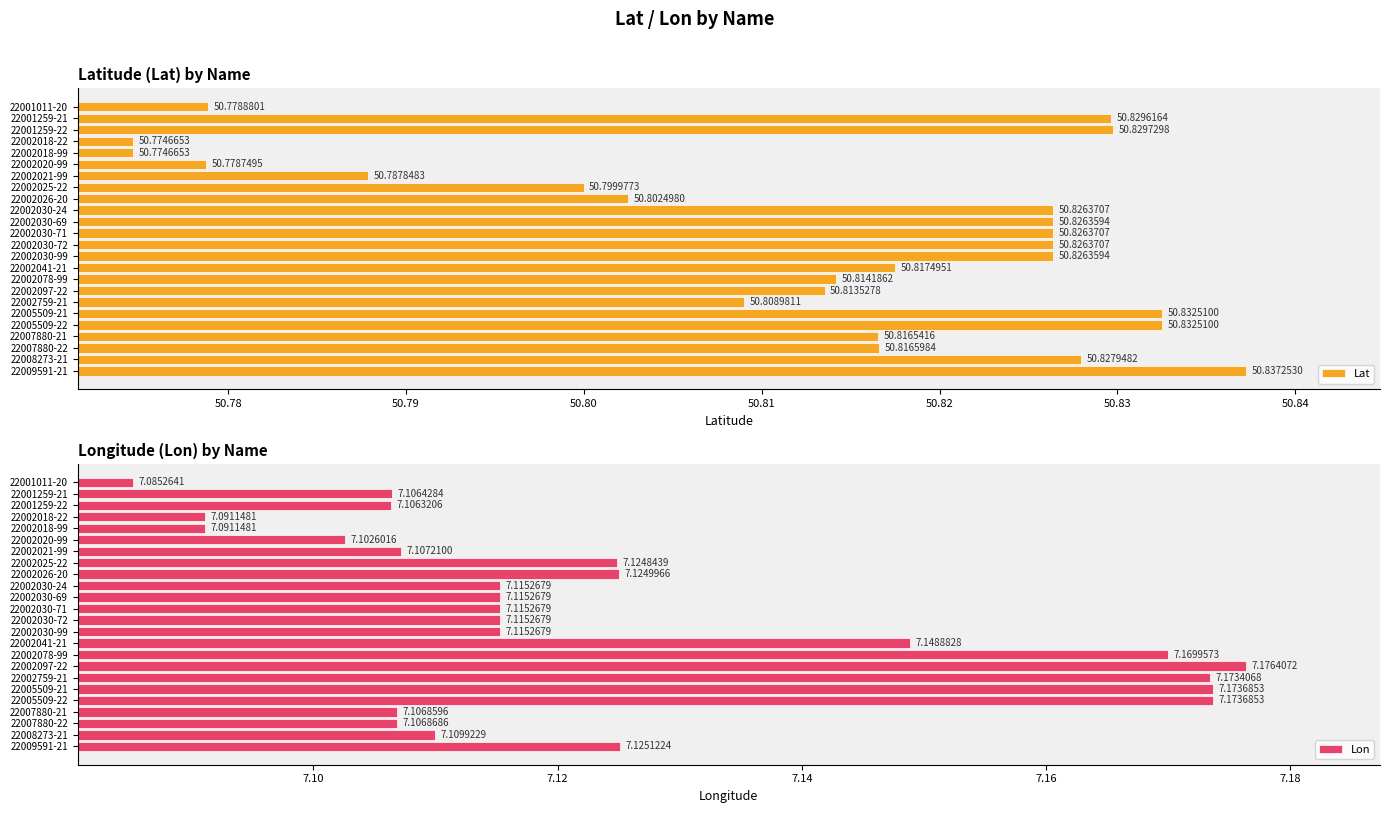

Reading left to right, what are all the values shown in this chart?

Lat: 50.8	50.8	50.8	50.8	50.8	50.8	50.8	50.8	50.8	50.8	50.8	50.8	50.8	50.8	50.8	50.8	50.8	50.8	50.8	50.8	50.8	50.8	50.8	50.8
Lon: 7.1	7.1	7.1	7.1	7.1	7.1	7.1	7.1	7.1	7.1	7.1	7.1	7.1	7.1	7.1	7.2	7.2	7.2	7.2	7.2	7.1	7.1	7.1	7.1